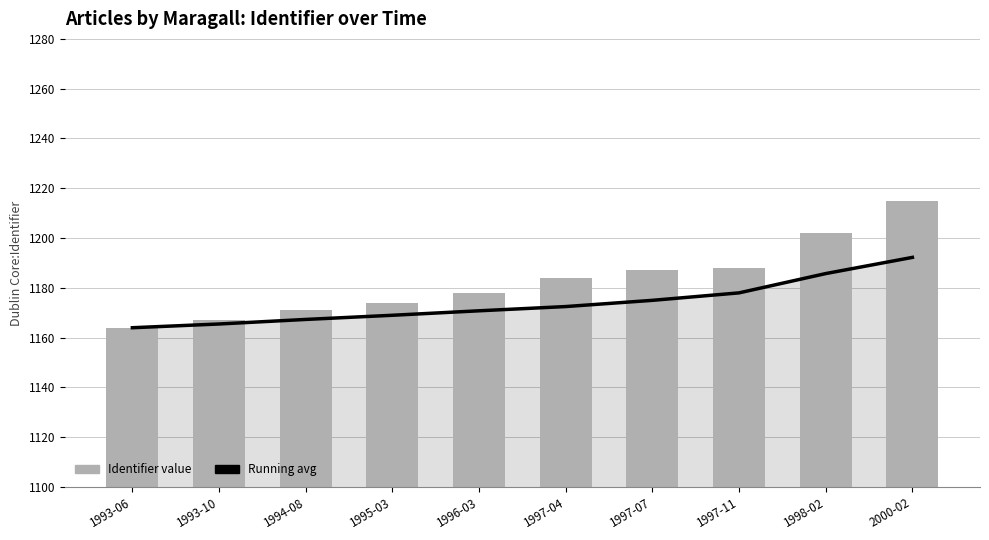

Rank the series by their maximum value, from lowest to highest.

Running avg, Identifier value